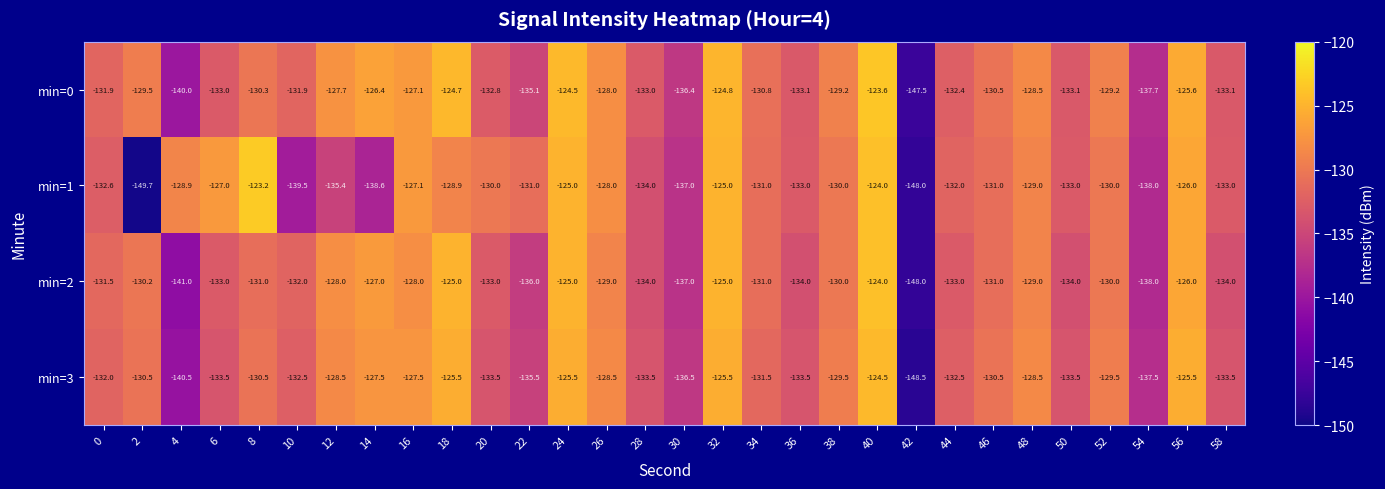

The min=0 series shows -43.2 at 14. True or false?

False